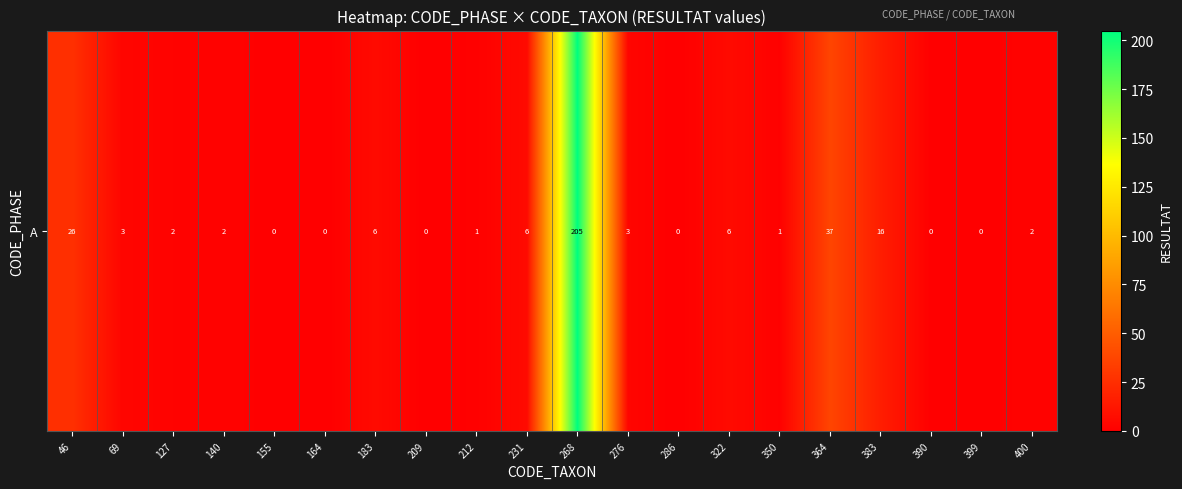

Reading right to left, what are all the values shown in this chart?

400=2	399=0	390=0	383=16	364=37	350=1	322=6	286=0	276=3	268=205	231=6	212=1	209=0	183=6	164=0	155=0	140=2	127=2	69=3	46=26